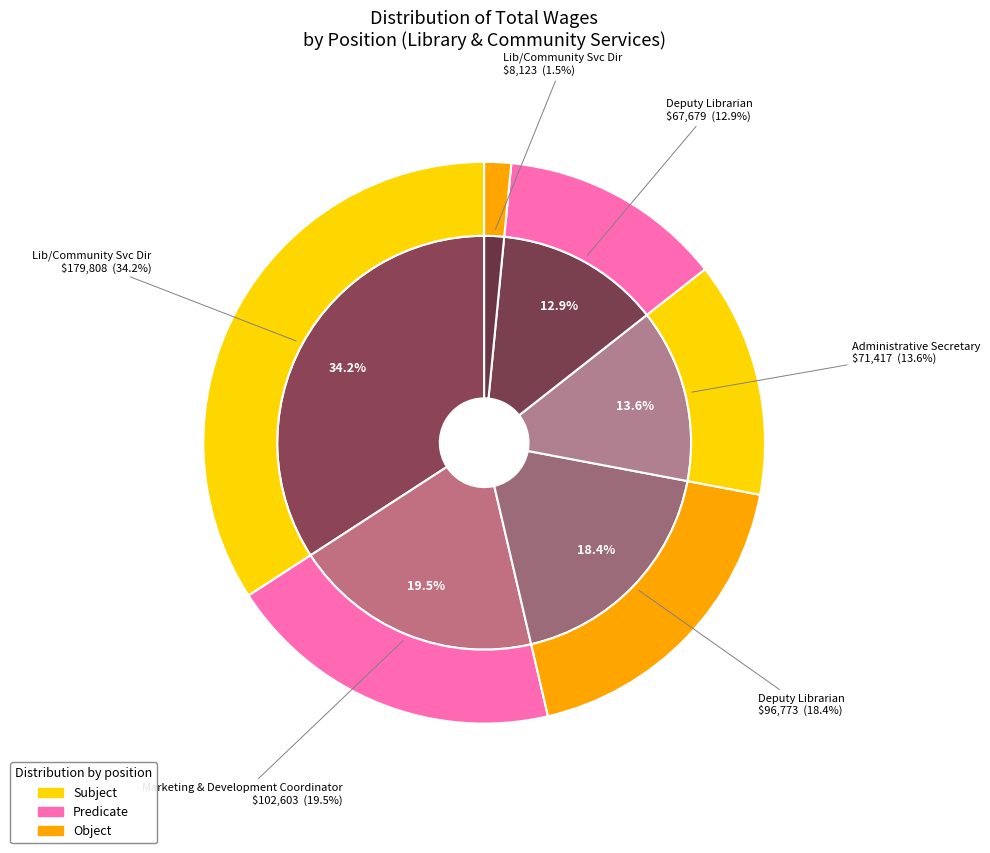

Is there a majority slice in this chart?

No